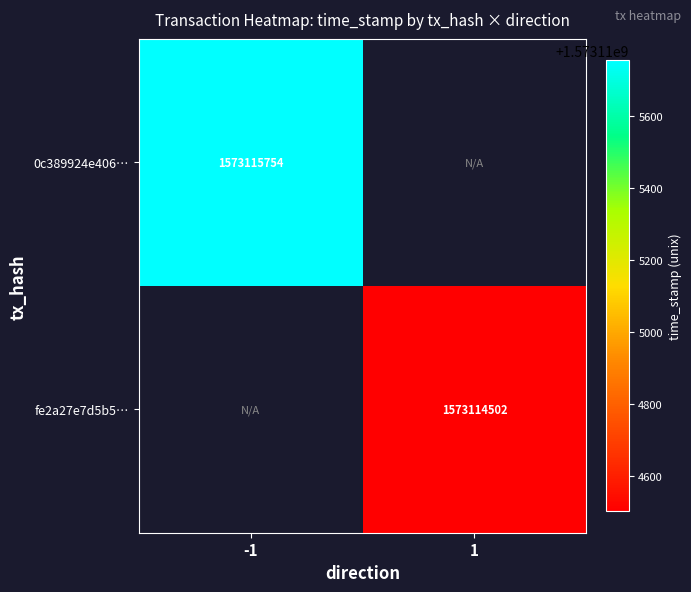

Between -1 and 1, which series saw the biggest shift?

0c389924e4064ded11f939bedad048756b12e0e